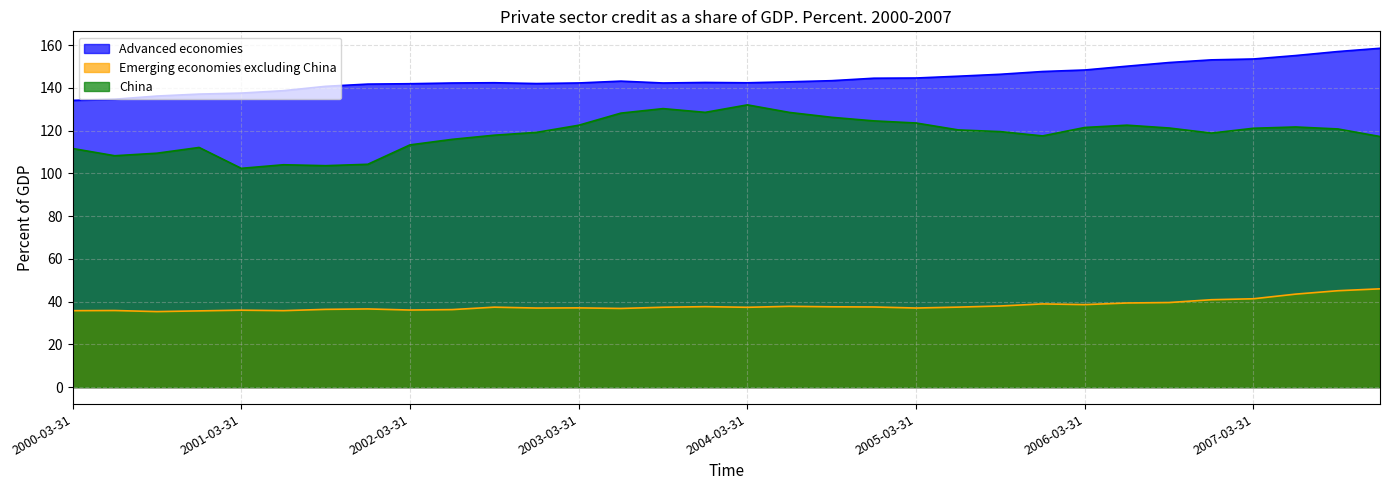

True or false: Emerging economies excluding China and China intersect in this chart.

False